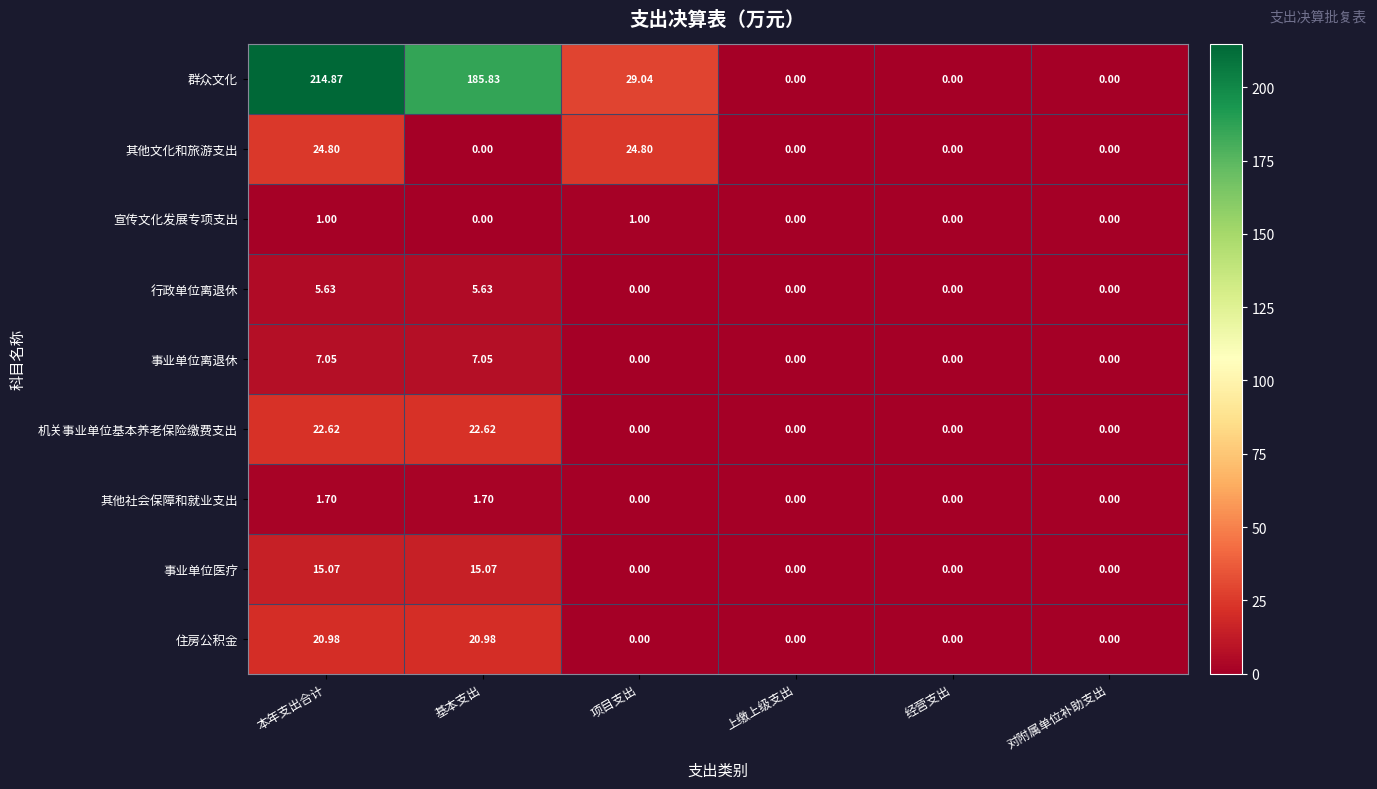

Is the value of 住房公积金 at 经营支出 greater than the value of 事业单位医疗 at 本年支出合计?

No